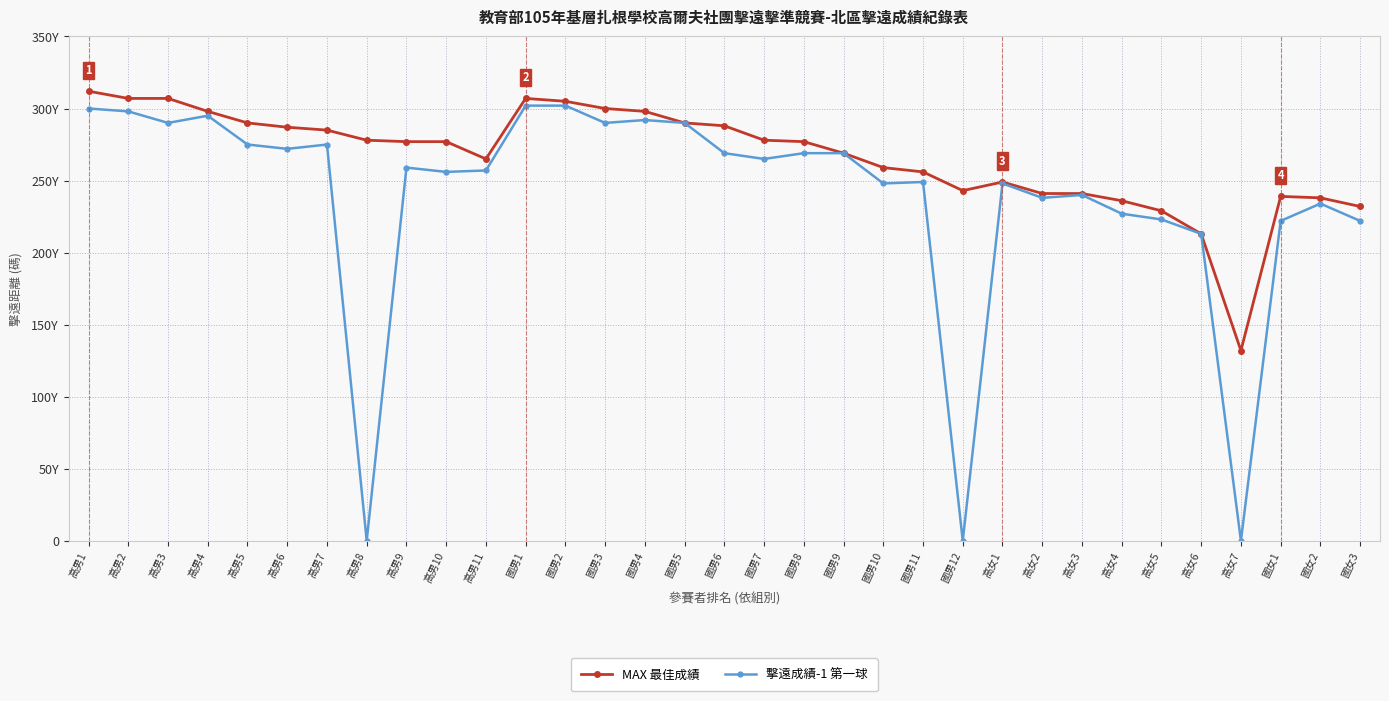

What are all the series names shown in the legend?

MAX 最佳成績, 擊遠成績-1 第一球